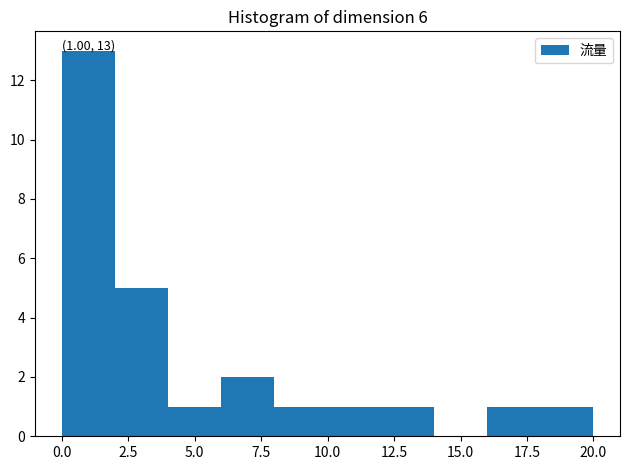

Which range on the x-axis has the tallest bar?

0 to 2